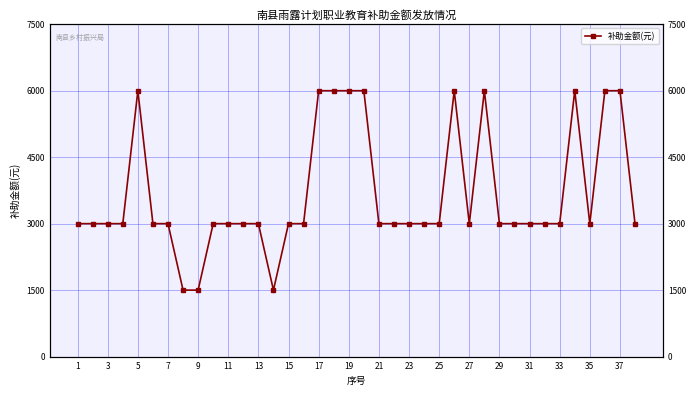

How many values exceed 3000?

10